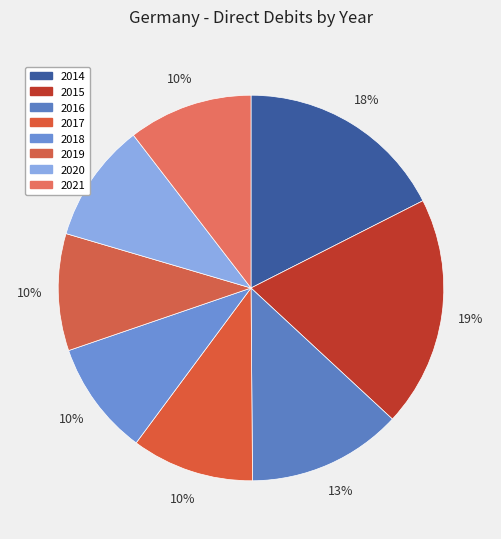

Is there a majority slice in this chart?

No